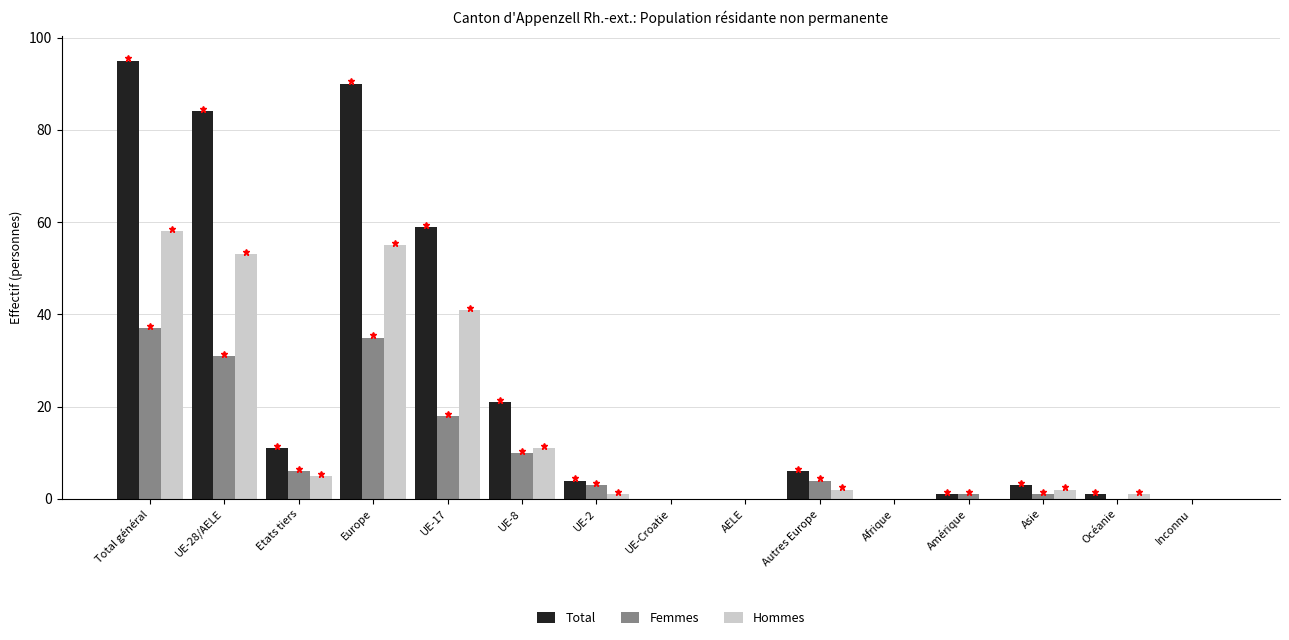

At which label is Hommes closest to 29?

UE-17